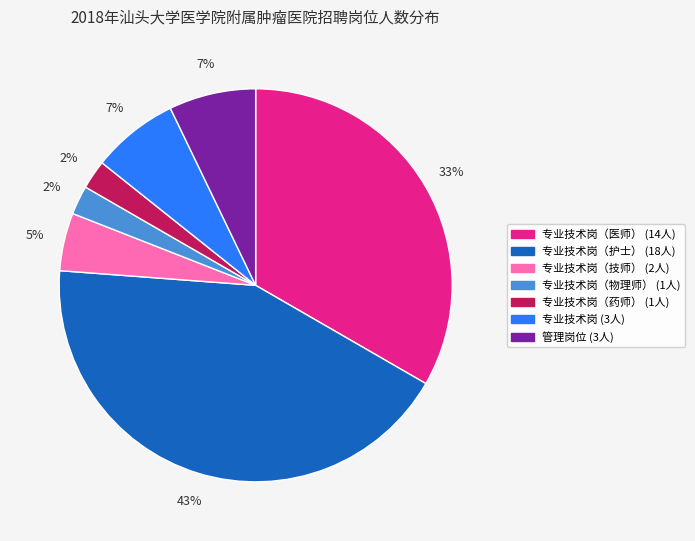

Is there a majority slice in this chart?

No